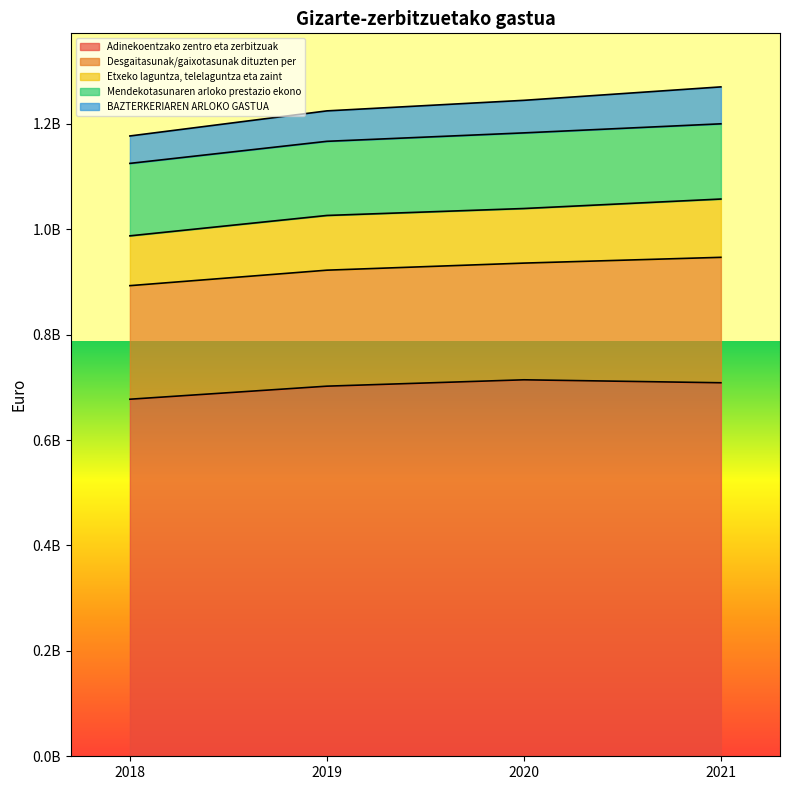

What is the difference between the second highest and second lowest values in the BAZTERKERIAREN ARLOKO GASTUA series?

4022488.0